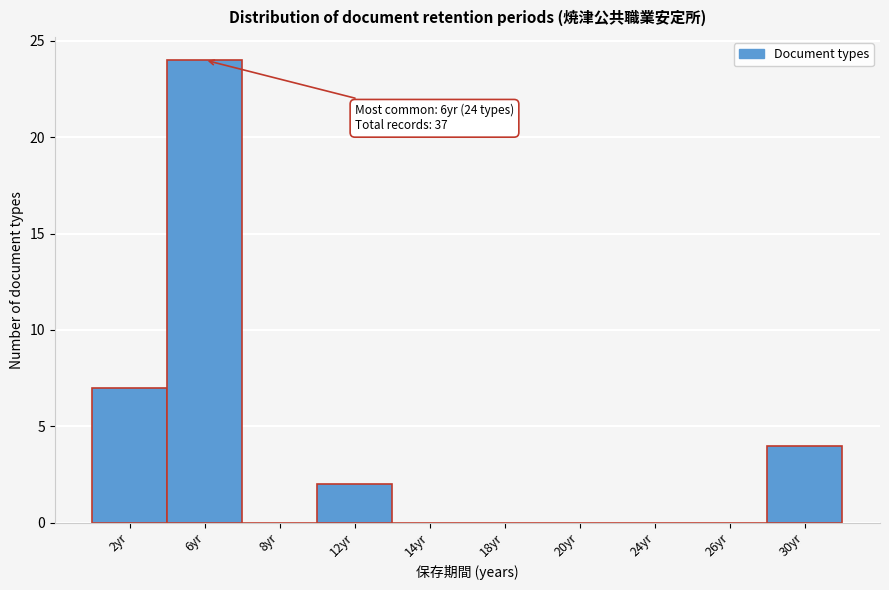

Reading right to left, extract all data points from this chart.

30yr=4	26yr=0	24yr=0	20yr=0	18yr=0	14yr=0	12yr=2	8yr=0	6yr=24	2yr=7